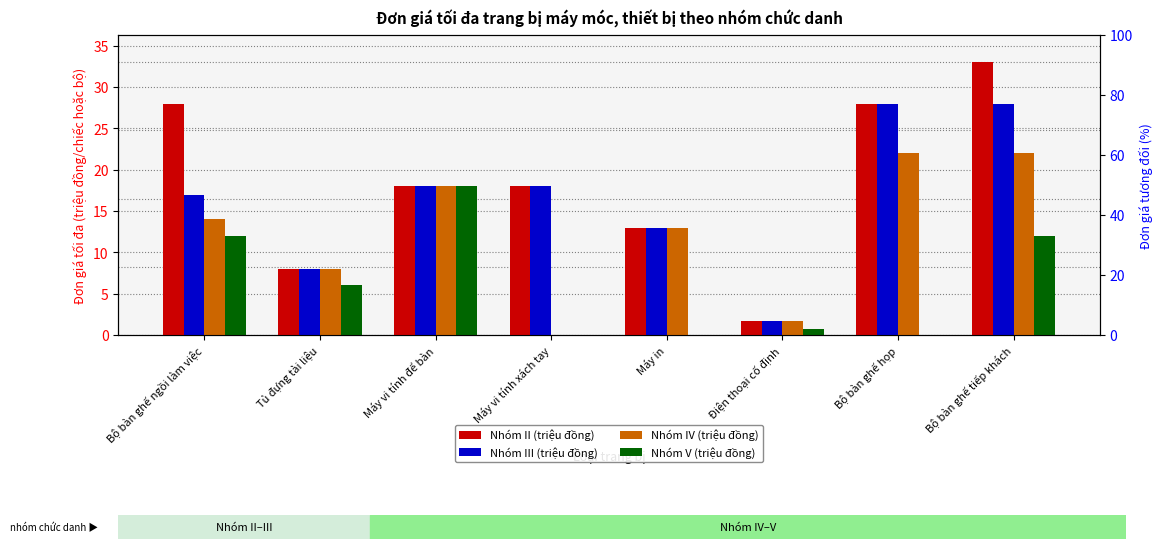

Rank the categories by Nhóm II (triệu đồng) value from lowest to highest.

Điện thoại cố định, Tủ đựng tài liệu, Máy in, Máy vi tính để bàn, Máy vi tính xách tay, Bộ bàn ghế ngồi làm việc, Bộ bàn ghế họp, Bộ bàn ghế tiếp khách